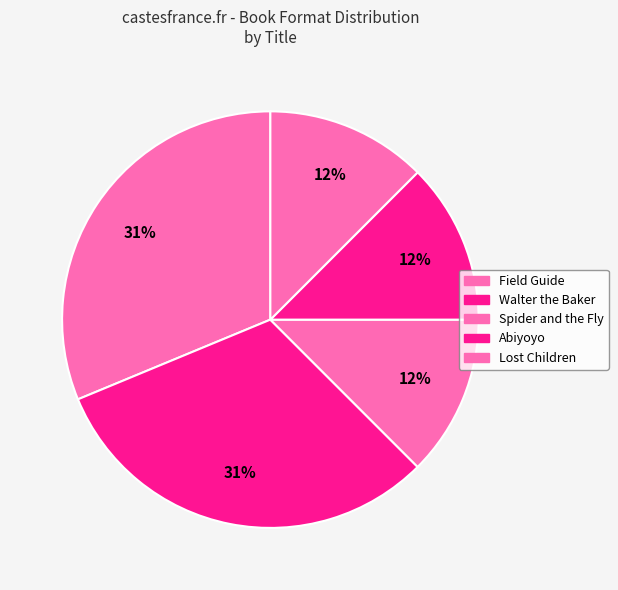

Count the number of slices in the pie.

5